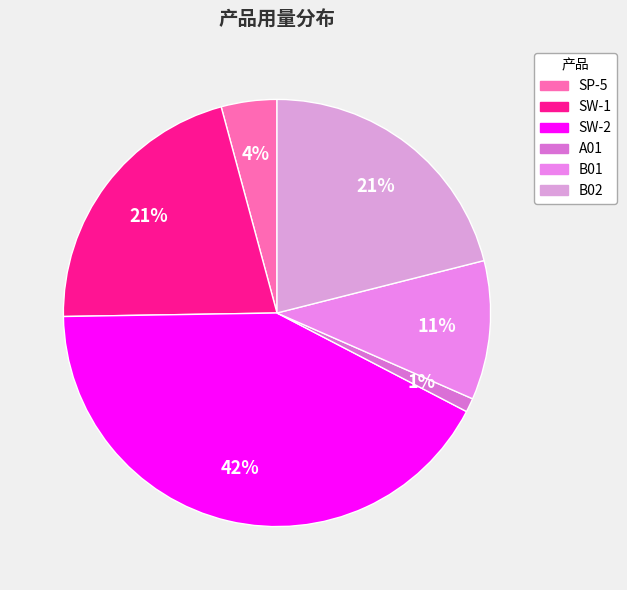

Count the number of slices in the pie.

6